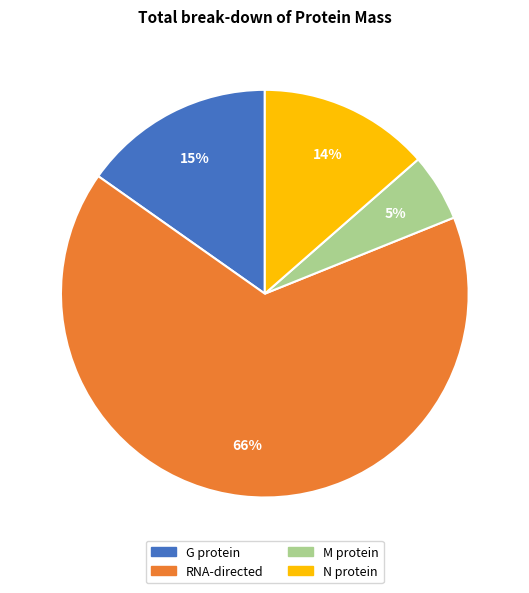

Combined, do N protein and RNA-directed account for over 50%?

Yes